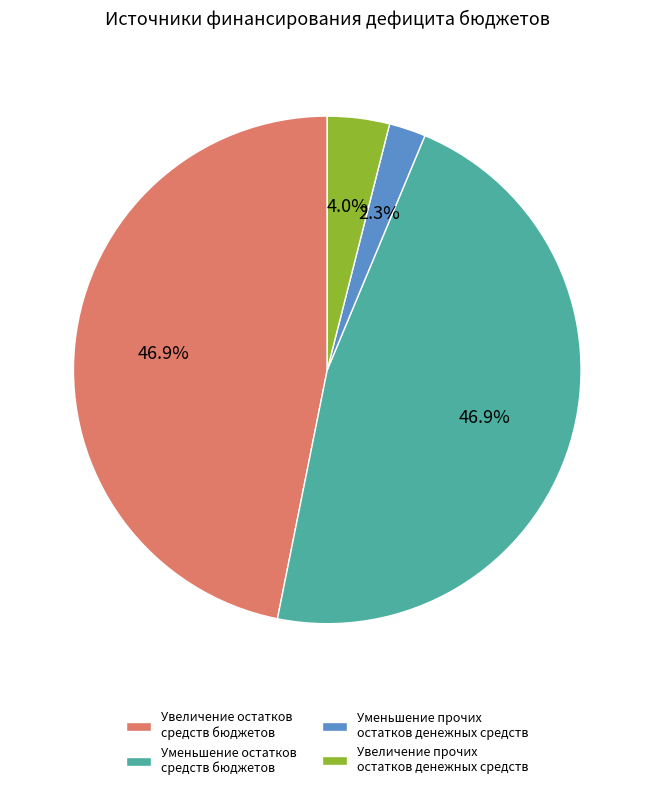

Is it true that Увеличение прочих остатков денежных средств is 4% of the pie?

True